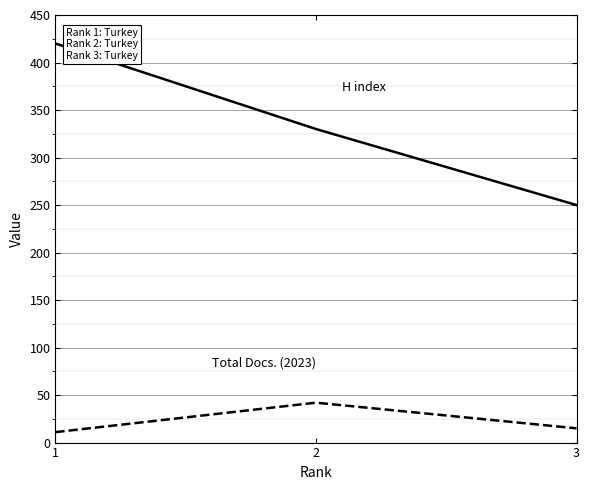

What is the greatest value displayed?

420